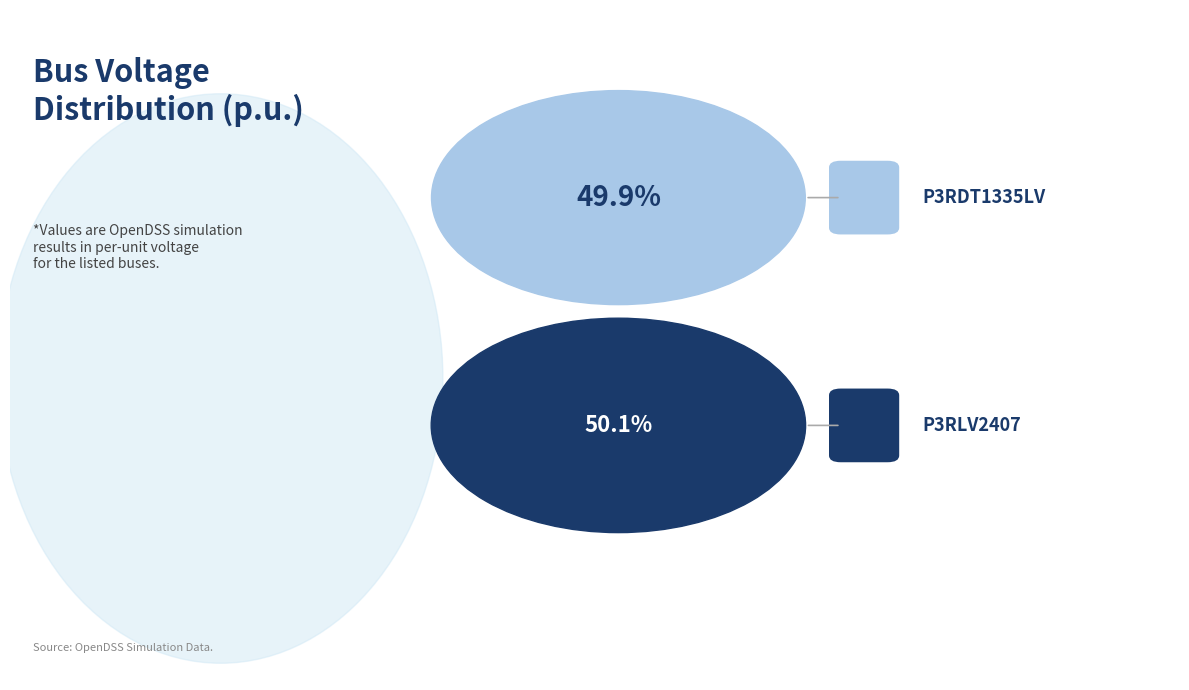

Between p3rdt1335lv and p3rlv2407, which is larger?

p3rlv2407